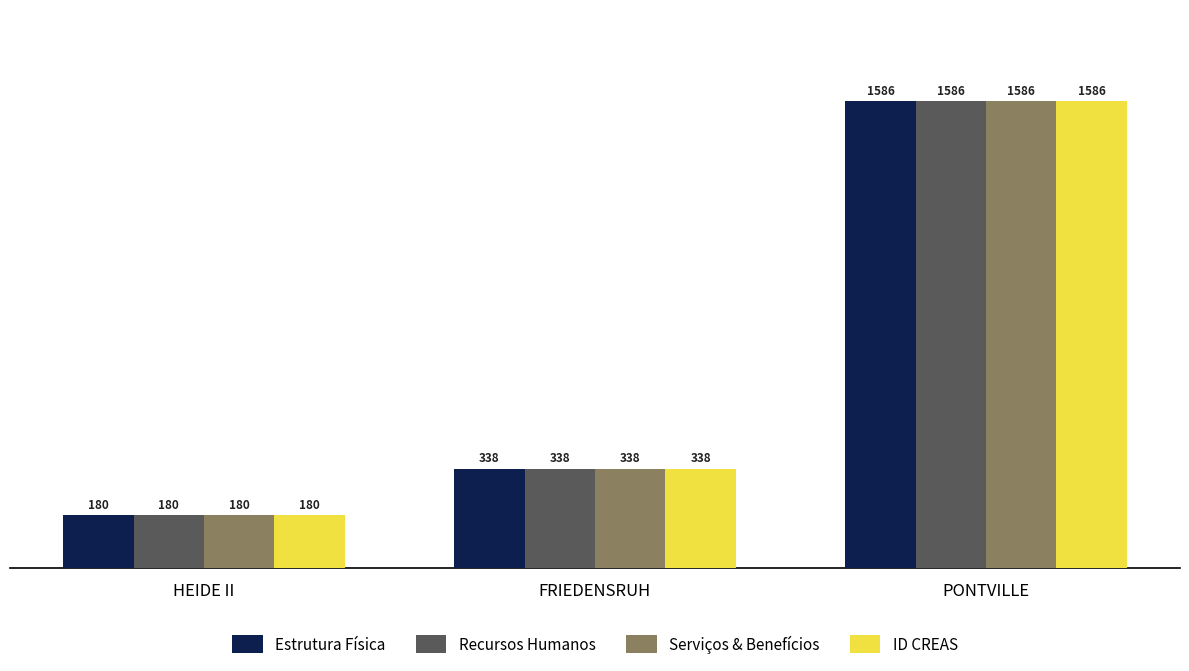

The value of Serviços & Benefícios at HEIDE II is 67. True or false?

False